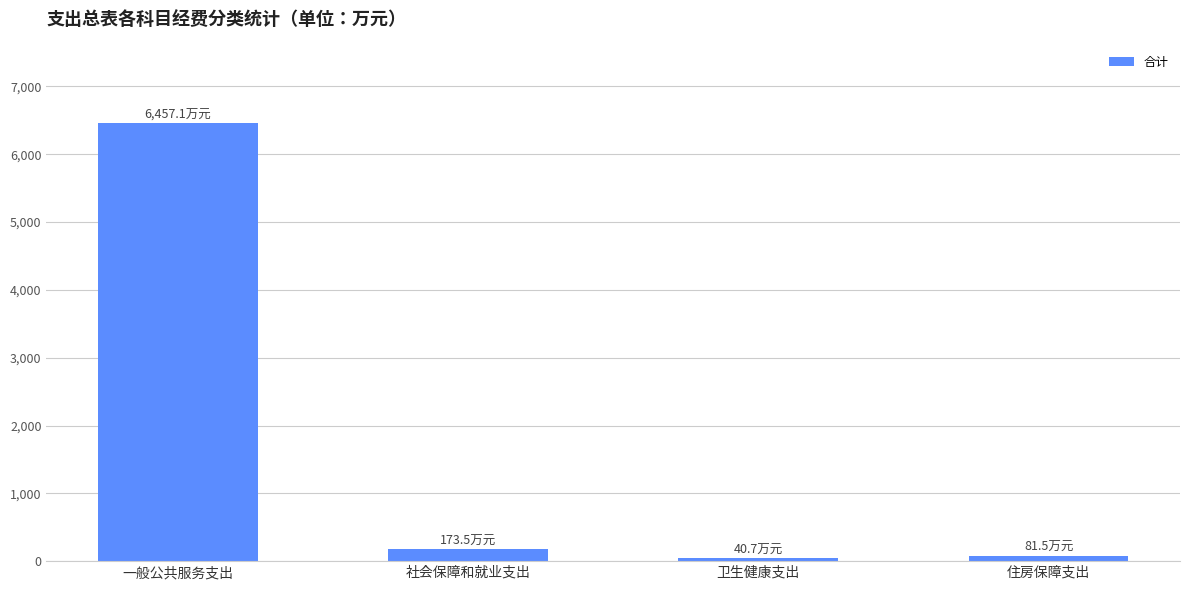

What is the label of the 4th bar from the left?

住房保障支出